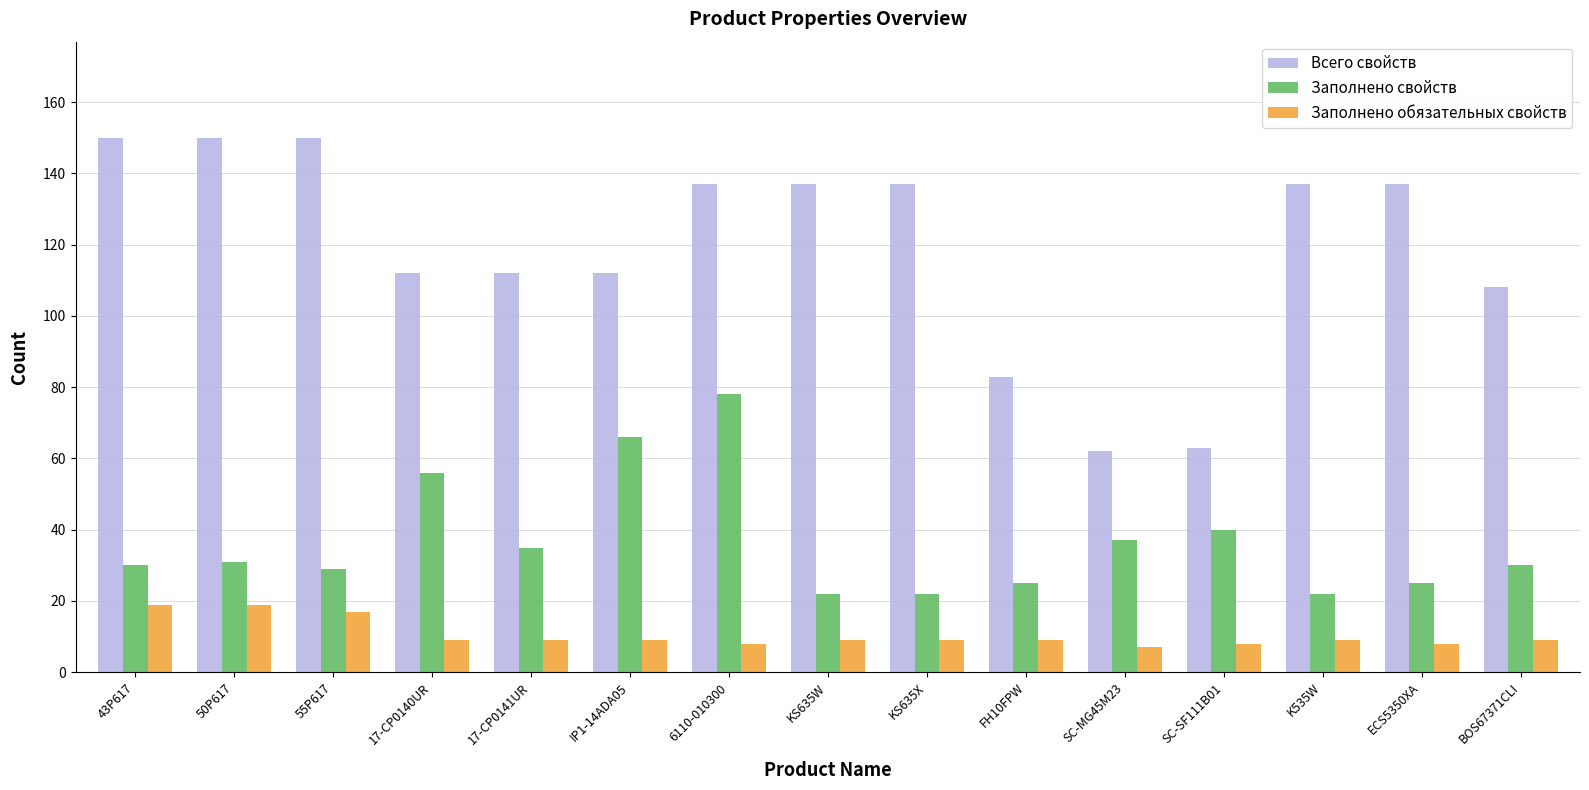

How many bars are there in each group?

3